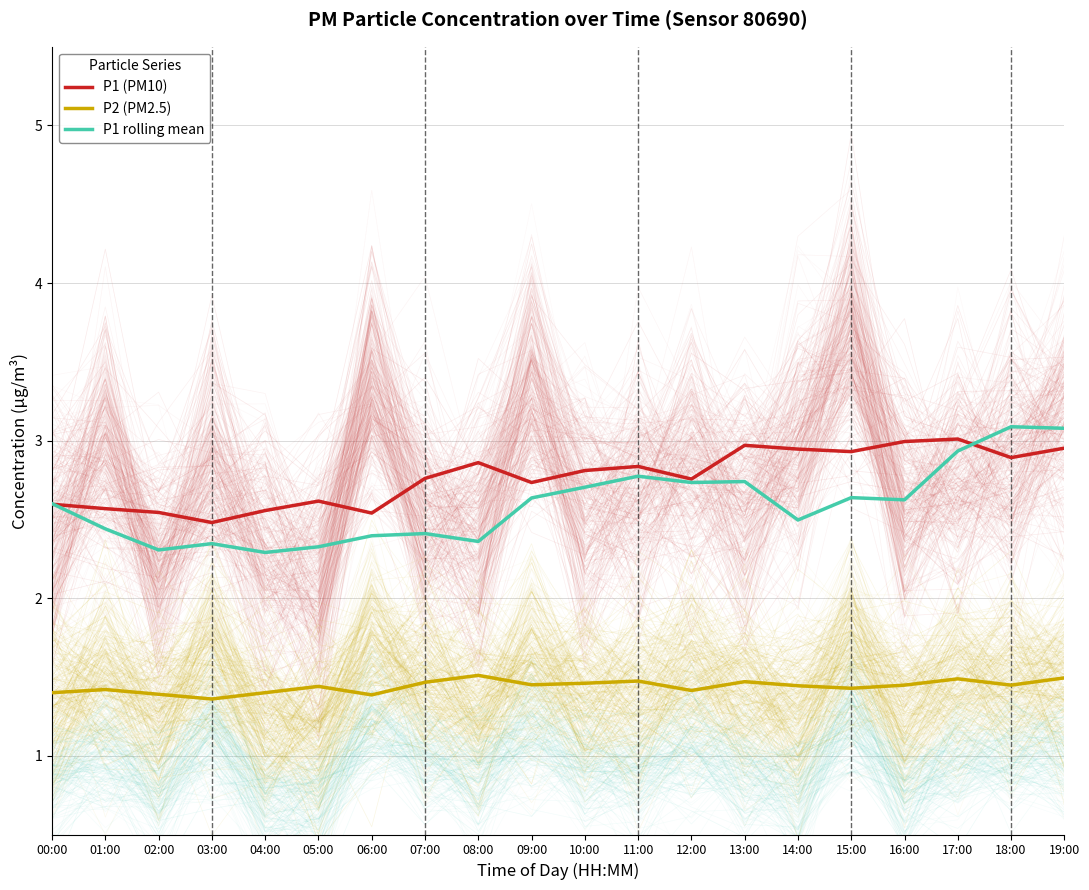

Which series has the largest range (max minus min)?

P1 rolling mean